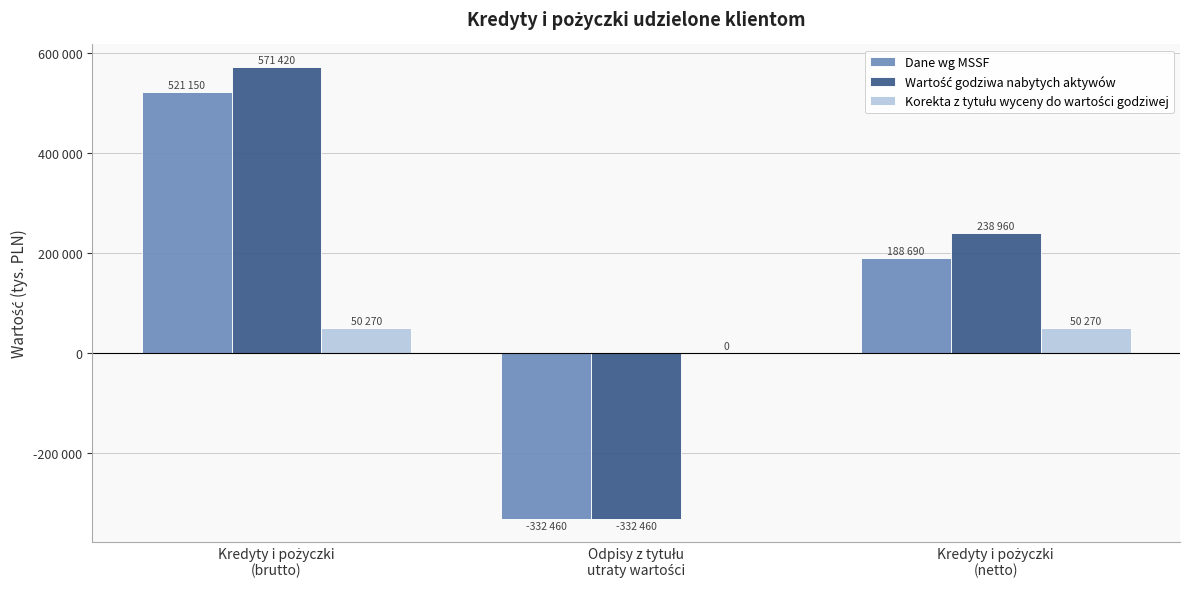

What is the sum of the Korekta z tytułu wyceny do wartości godziwej values at Kredyty i pożyczki
(brutto) and Kredyty i pożyczki
(netto)?

100540